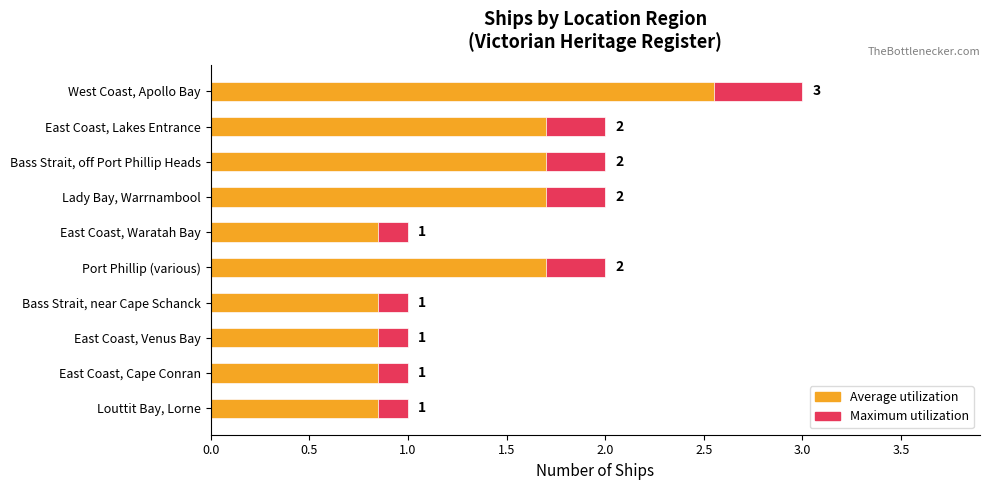

Reading left to right, transcribe all the data shown in this chart.

3	2	2	2	1	2	1	1	1	1